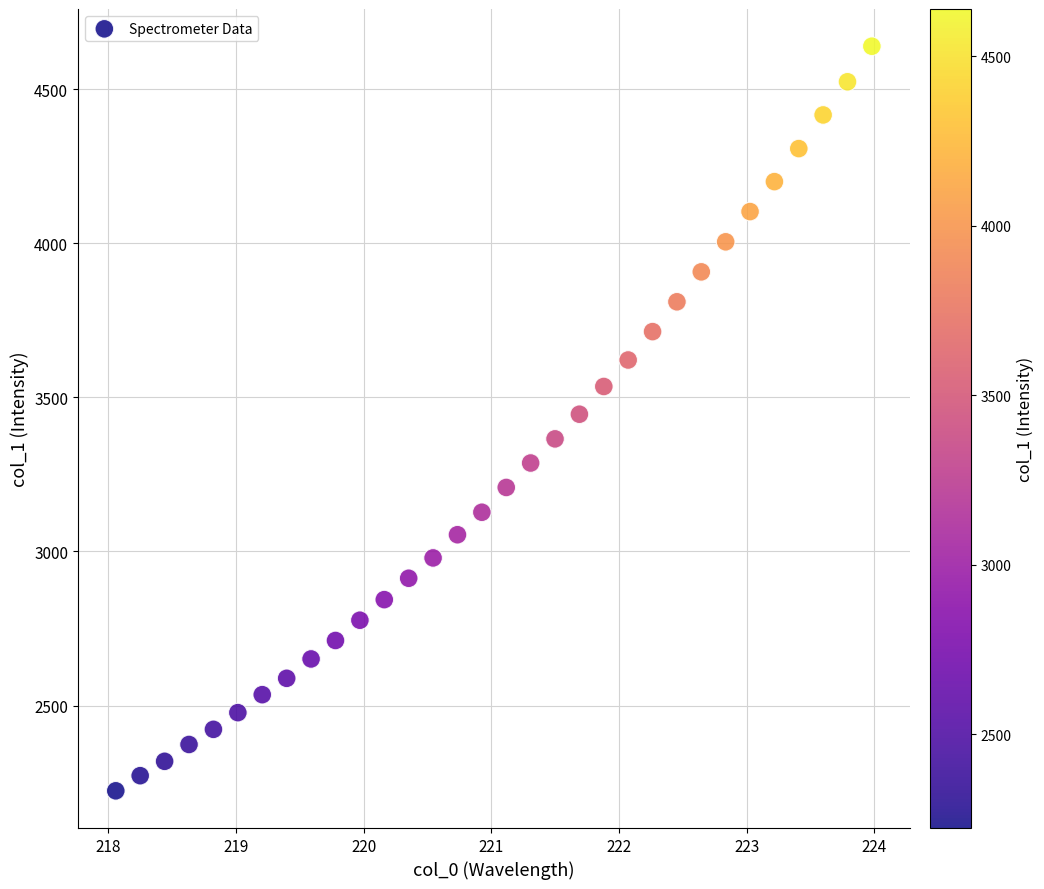

What is the range of Y values (max minus min)?

2415.5